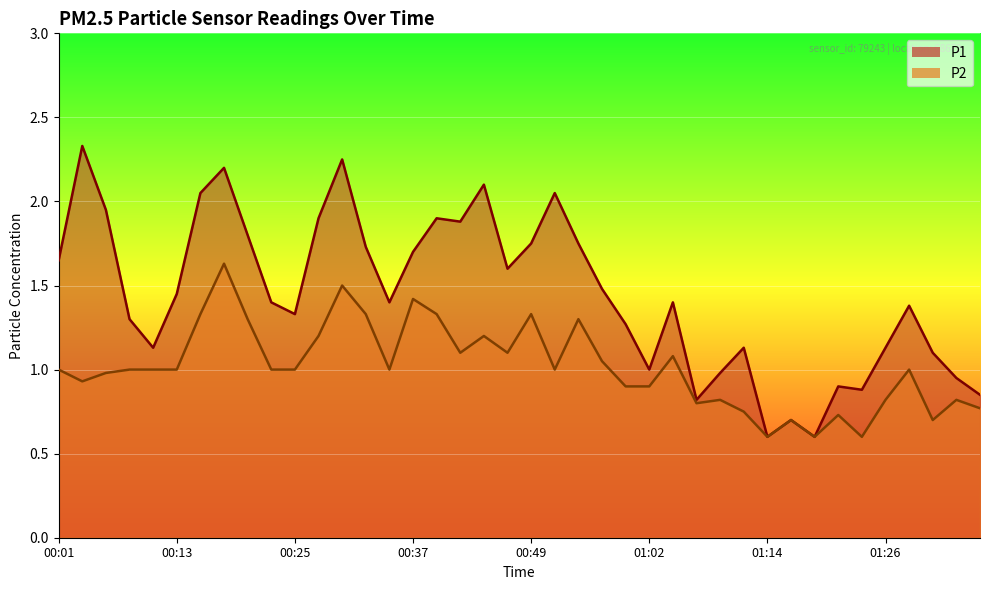

Rank the series by their average value, from lowest to highest.

P2, P1